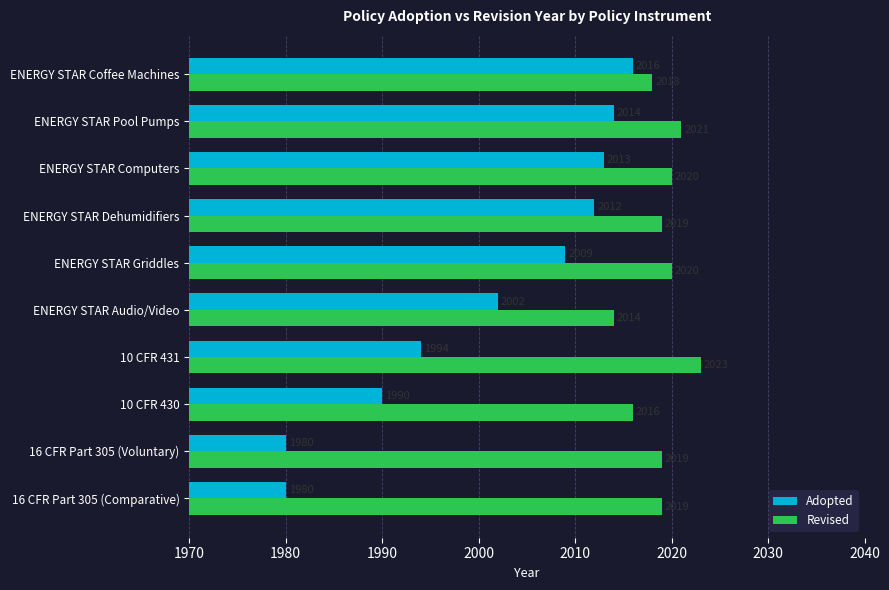

Rank the series by their average value, from lowest to highest.

Adopted, Revised